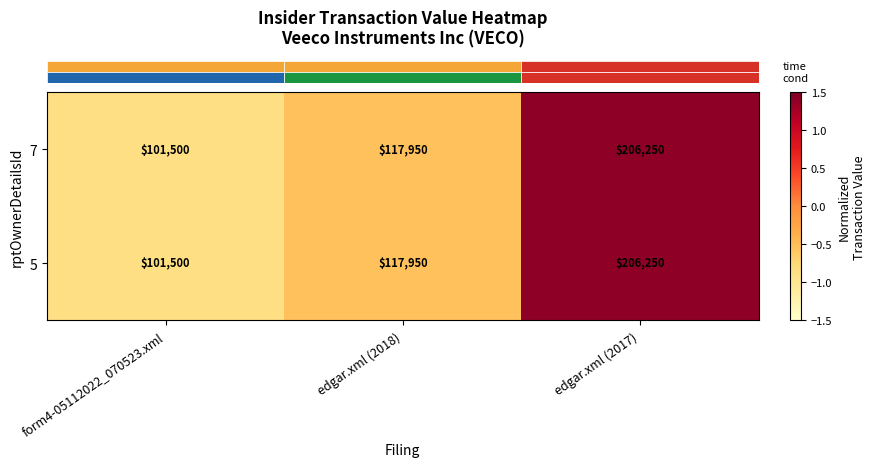

Is the value of 5 at form4-05112022_070523.xml greater than the value of 7 at edgar.xml (2018)?

No